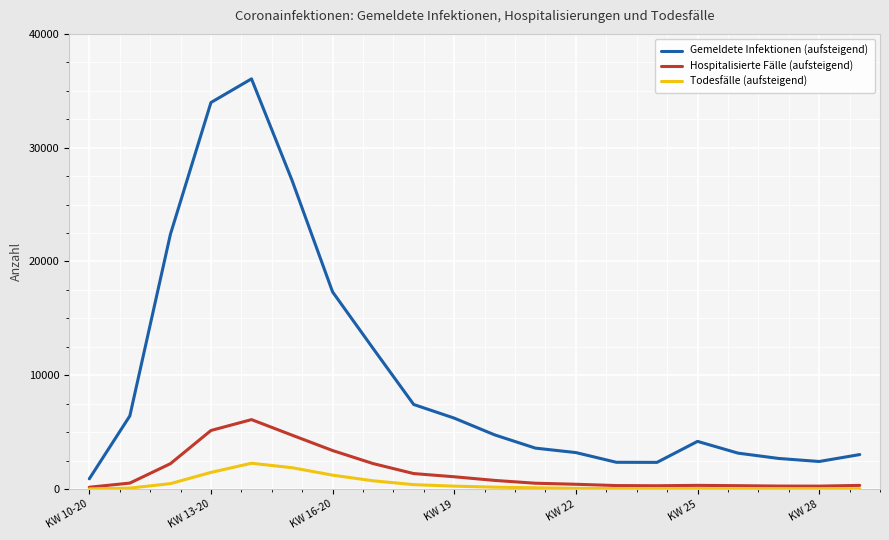

What is the highest value of the Hospitalisierte Fälle (aufsteigend) series?

6103